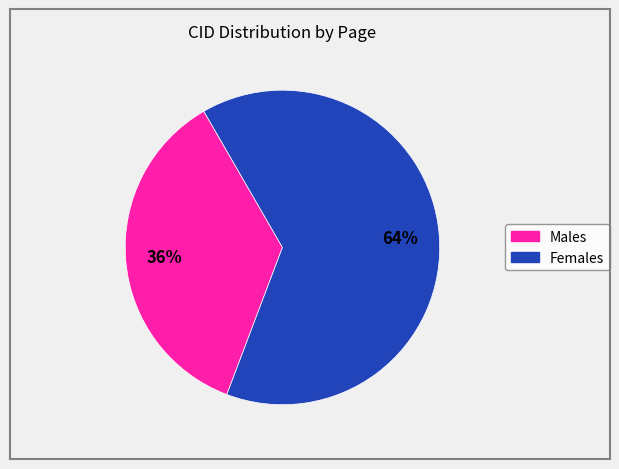

Does any single category account for the majority?

Yes